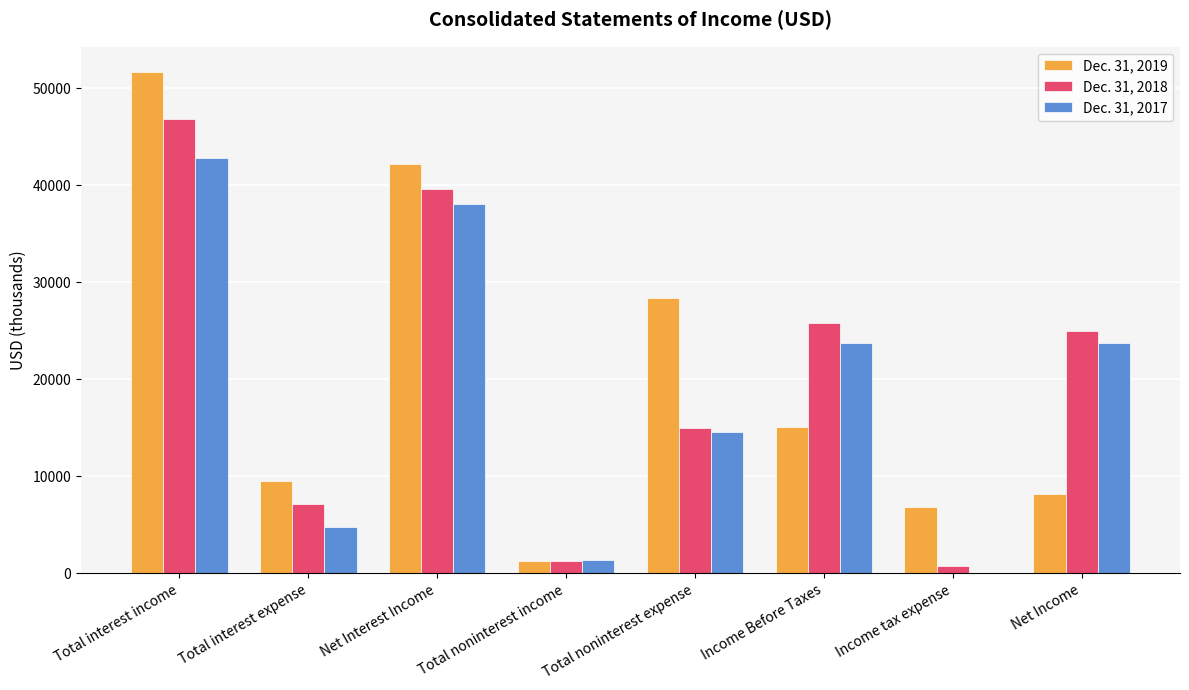

What are all the series names shown in the legend?

Dec. 31, 2019, Dec. 31, 2018, Dec. 31, 2017